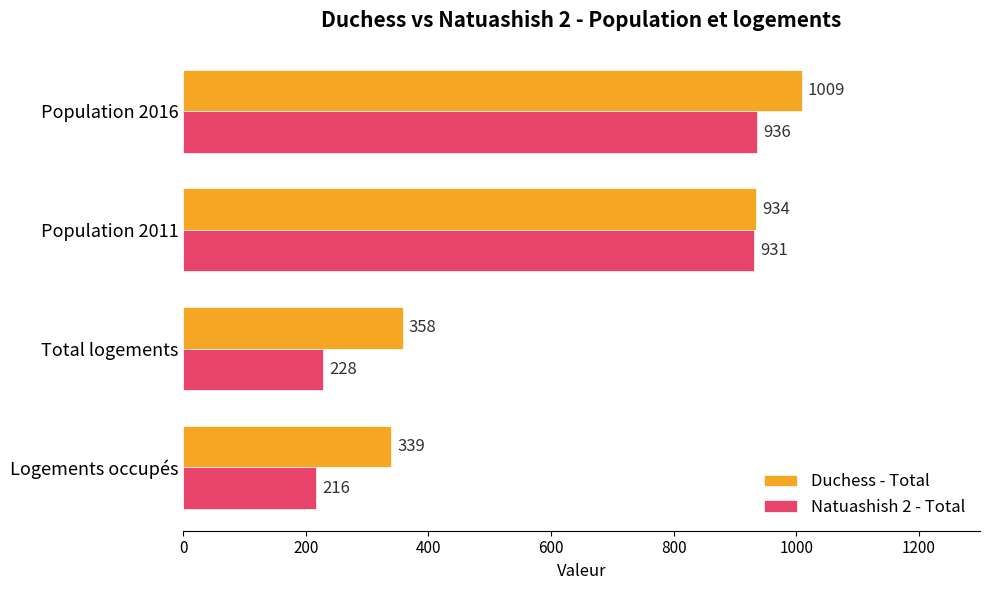

At which label is Duchess - Total closest to 674?

Population 2011